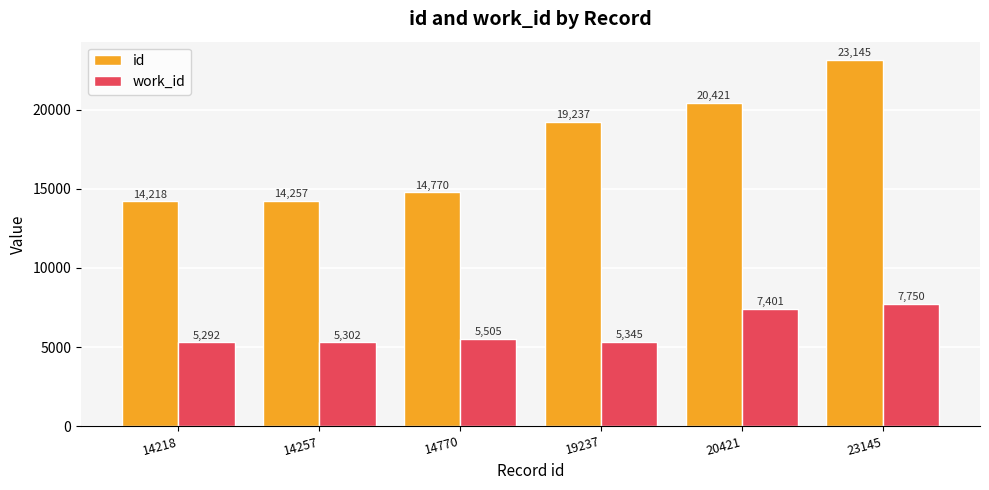

True or false: id has a value of 26633 at 19237.

False